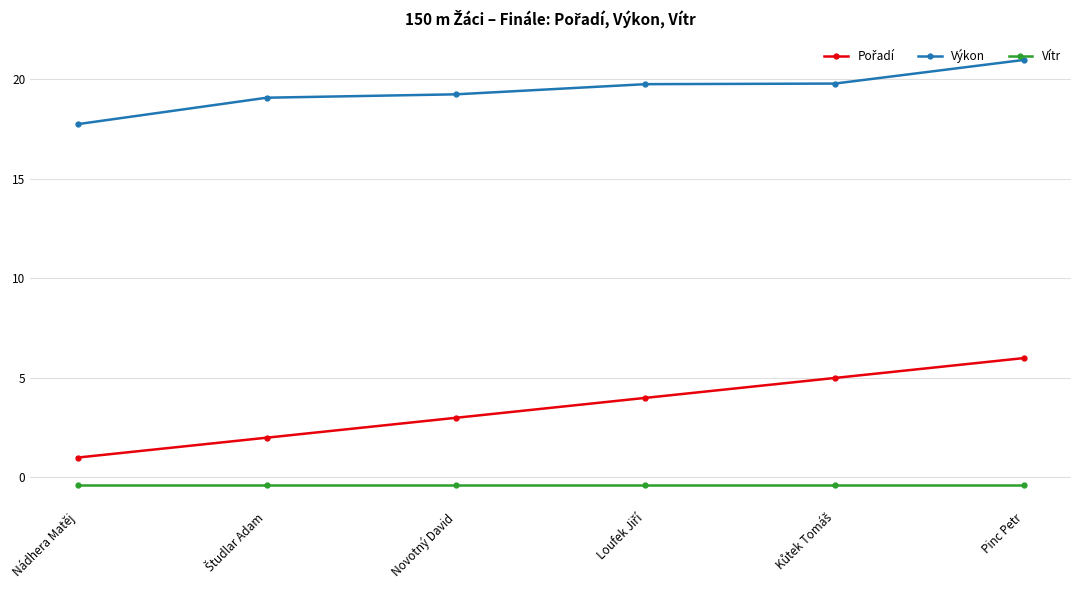

True or false: Vítr and Výkon intersect in this chart.

False